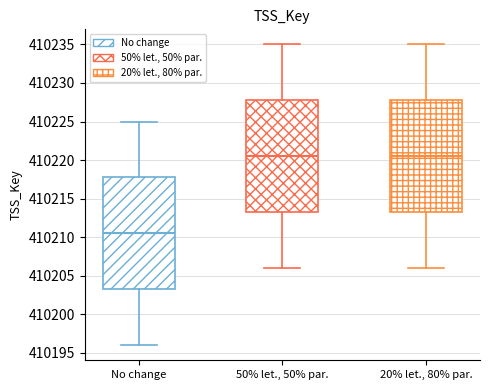

Where does the median line of the box for No change sit on the y-axis? The values are not printed on the chart, so give them approximately, as read against the axis.

410210.5